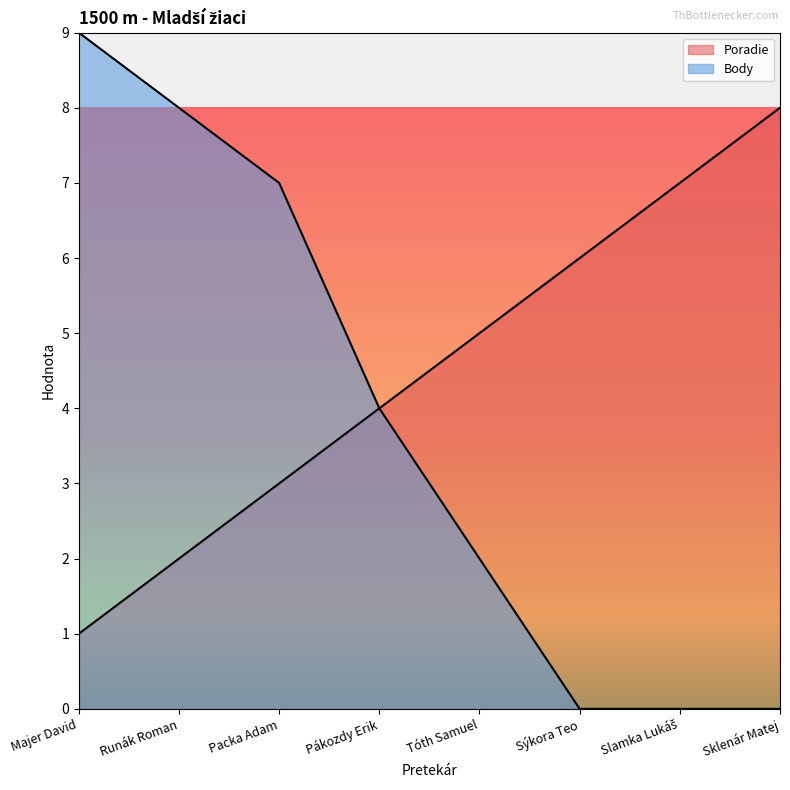

Rank the categories by Body value from lowest to highest.

Sýkora Teo, Slamka Lukáš, Sklenár Matej, Tóth Samuel, Pákozdy Erik, Packa Adam, Runák Roman, Majer David